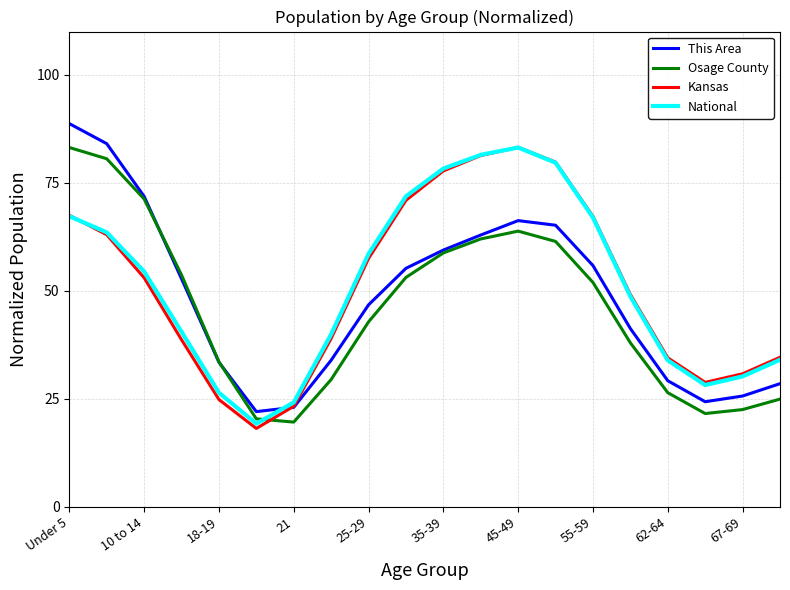

How many interior local valleys does the Osage County series have?

2